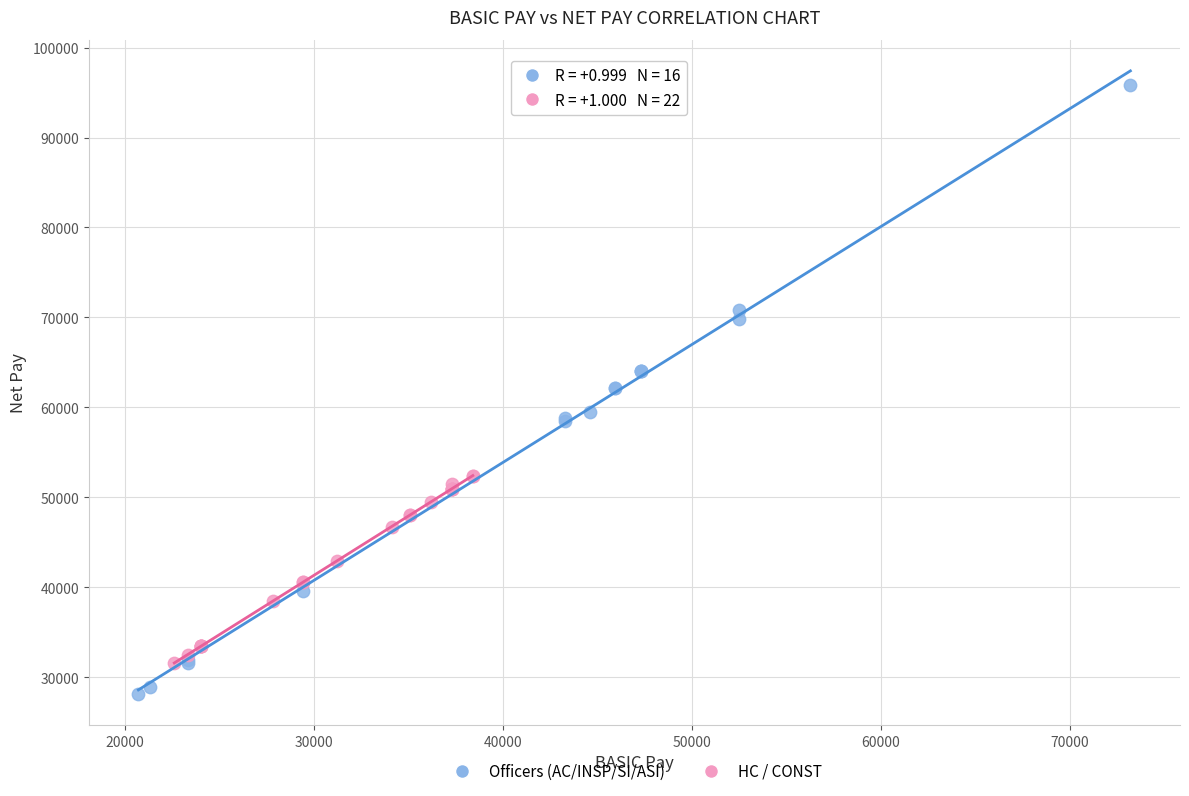

Which series reaches the minimum Y coordinate?

Officers (AC/INSP/SI/ASI)